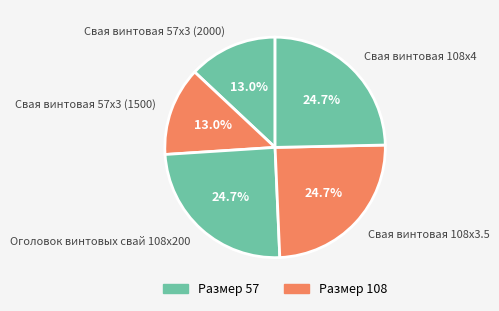

Does any single category account for the majority?

No